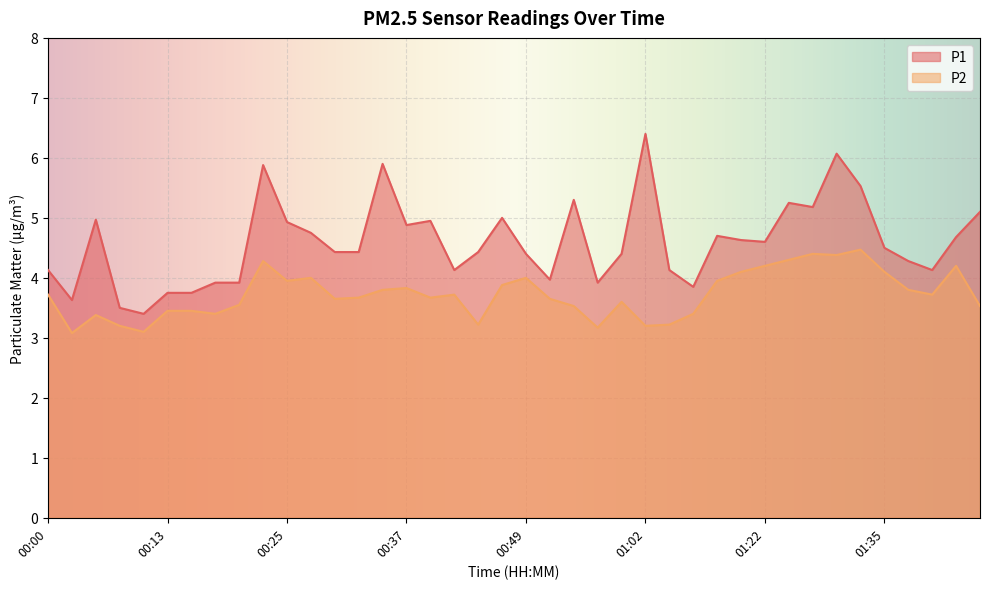

Which has a higher value, 00:54 or 00:08?

00:54